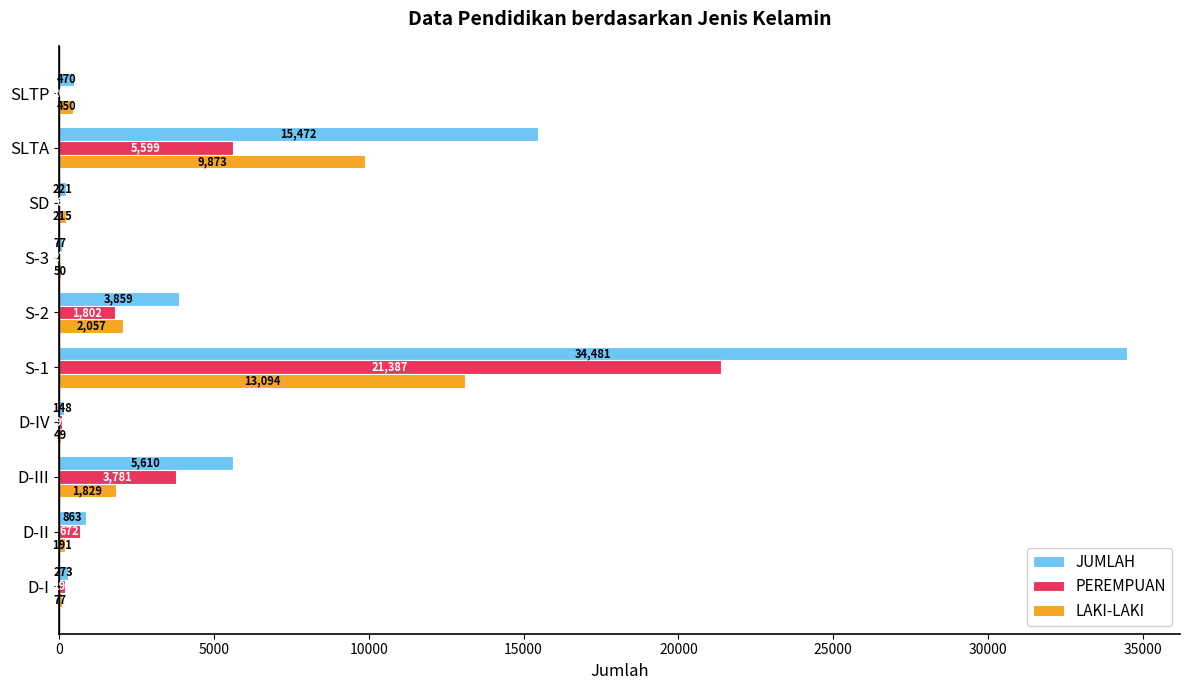

What is the sum of the LAKI-LAKI values at SLTA and D-II?

10064